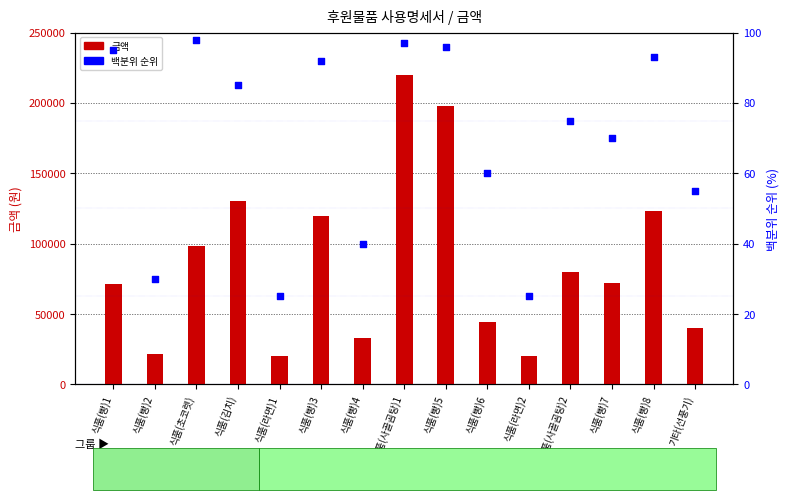

Is the value of 백분위 순위 at 식품(사골곰탕)1 greater than the value of 금액 at 식품(빵)3?

No